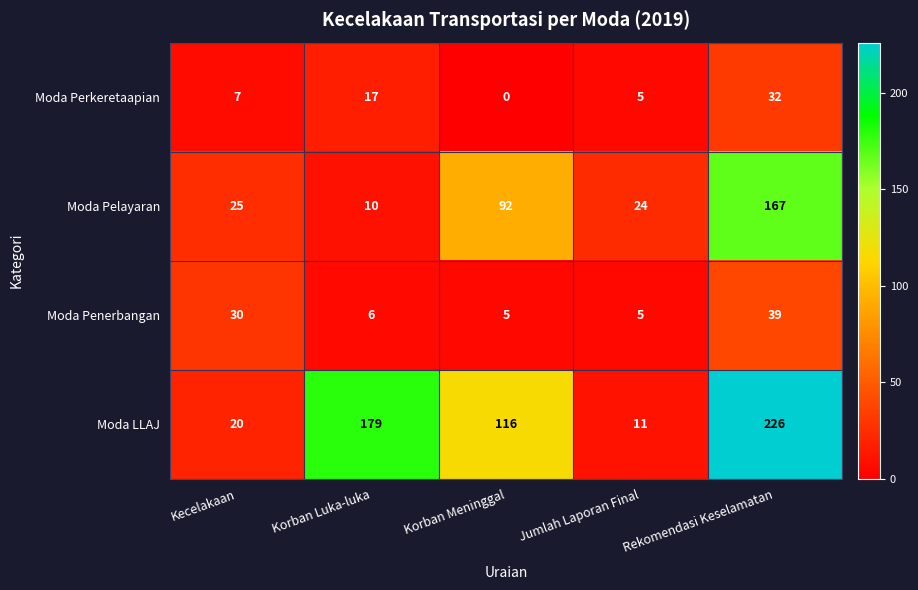

Count the number of data series in this chart.

4